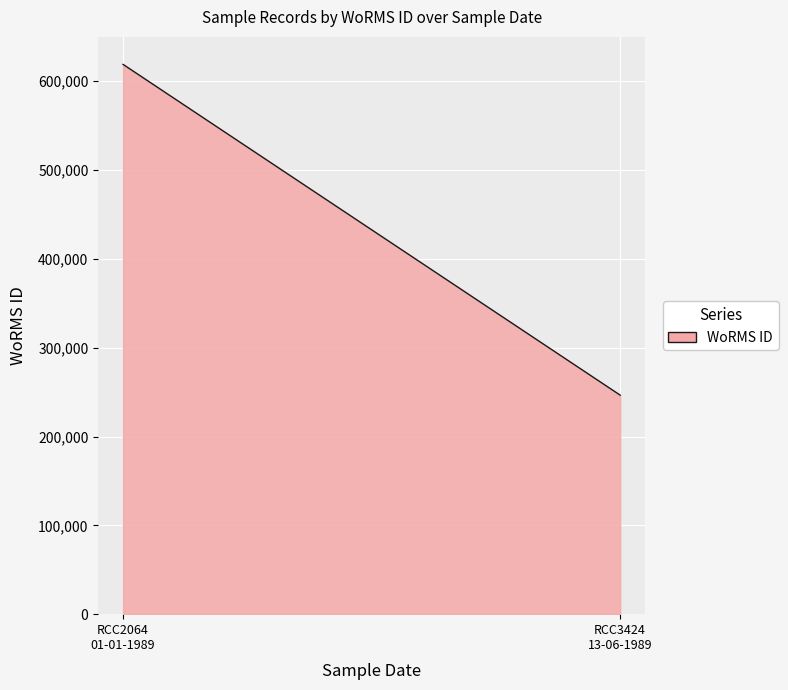

What is the average value?

432807.0